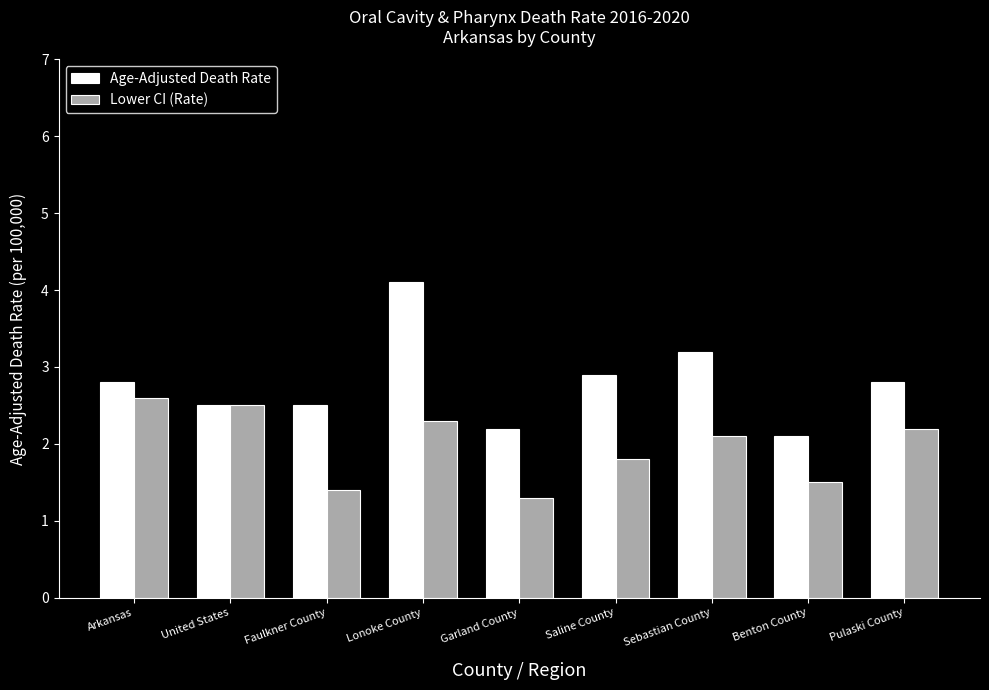

What position from the left is Lonoke County?

4